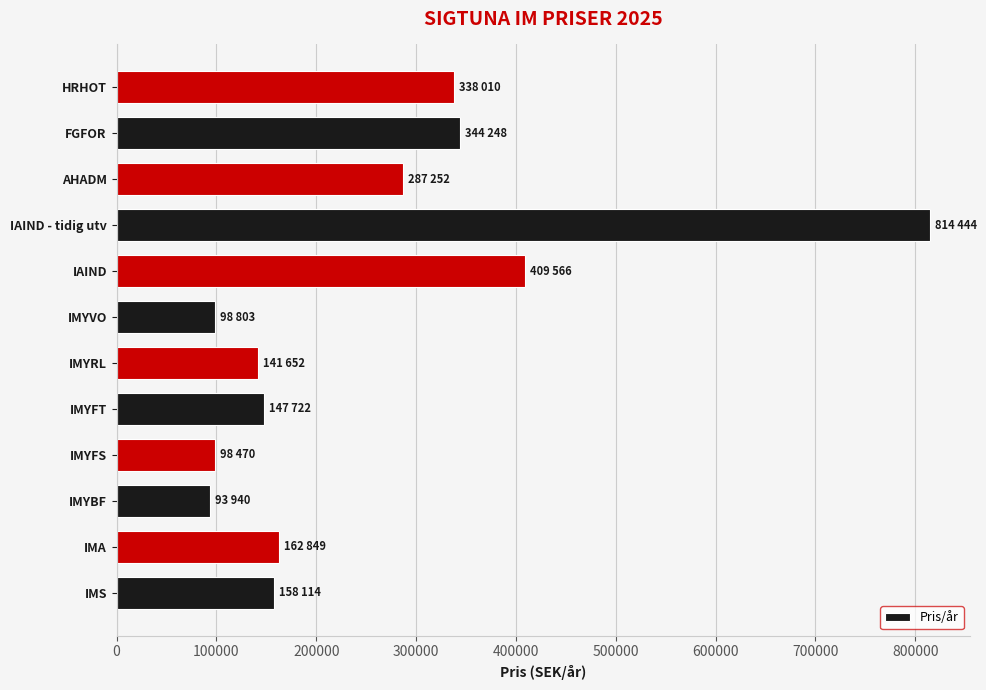

At which category does the chart reach its peak across all series?

IAIND - tidig utv